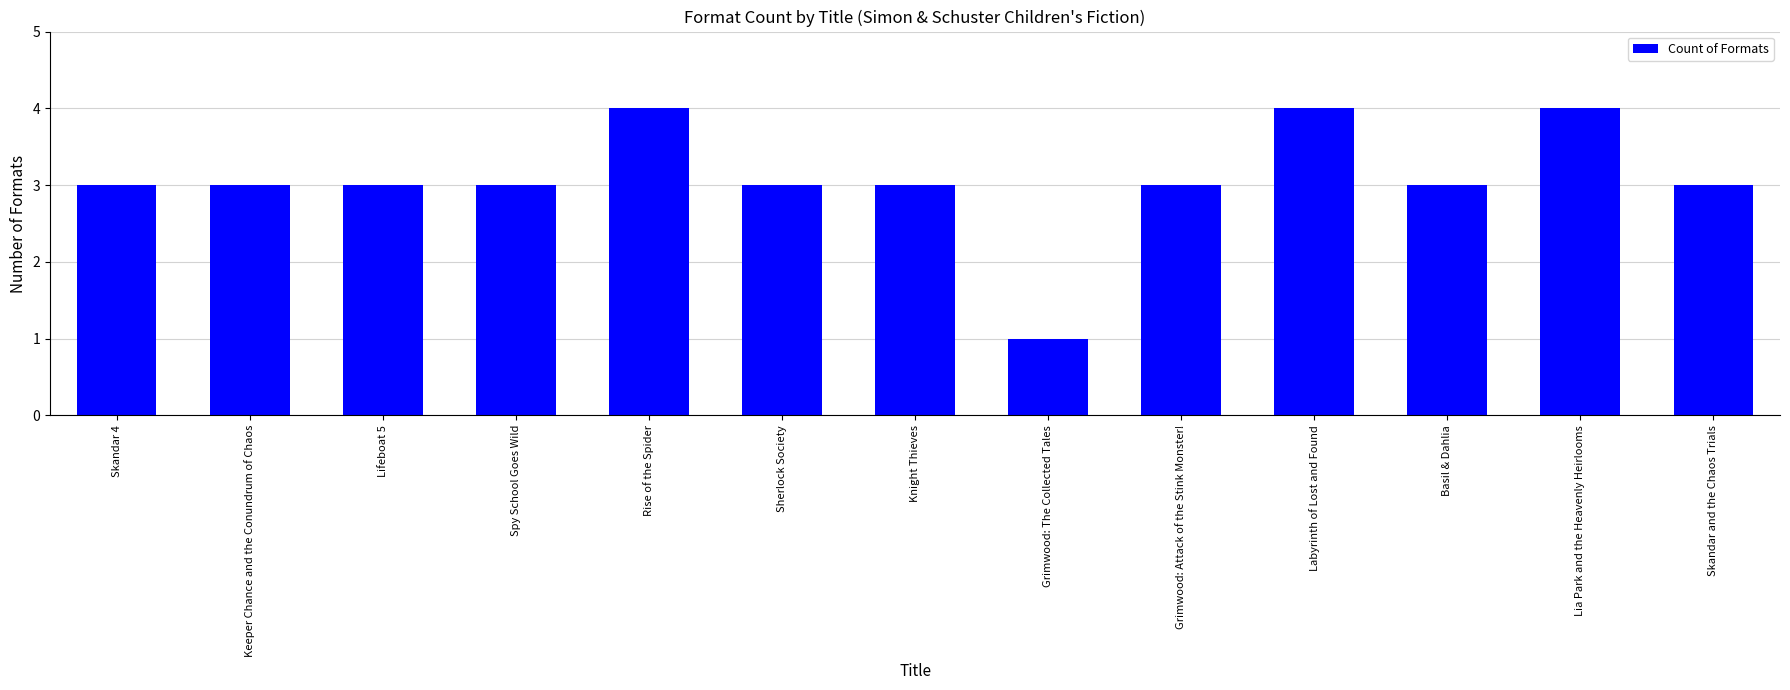

What is the difference between the second highest and minimum values?

3